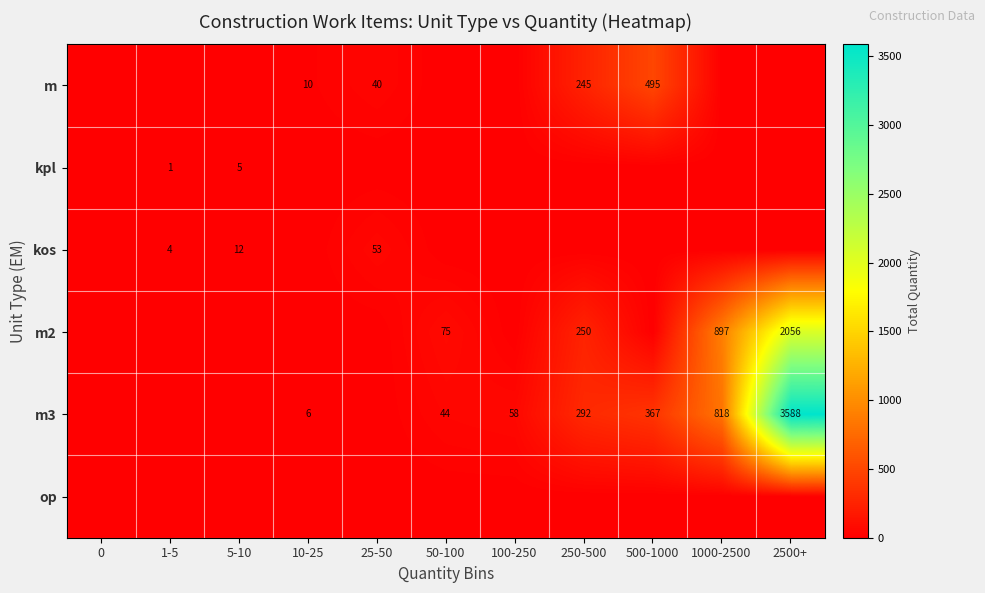

Is it true that m3 equals 202 at 250-500?

False